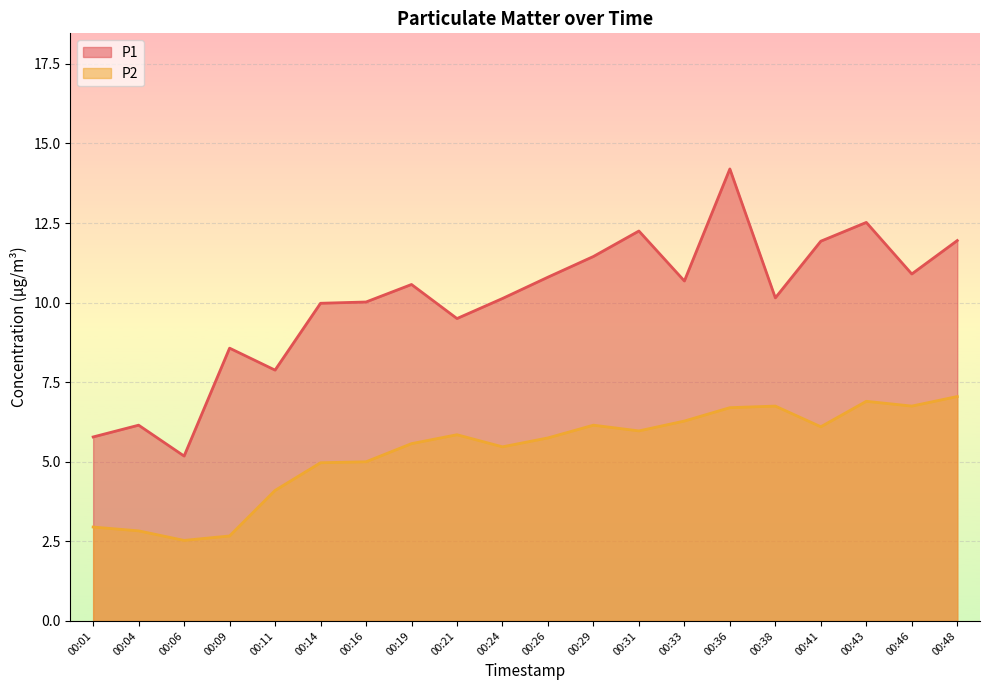

Is the value of P1 at 00:24 greater than the value of P2 at 00:11?

Yes